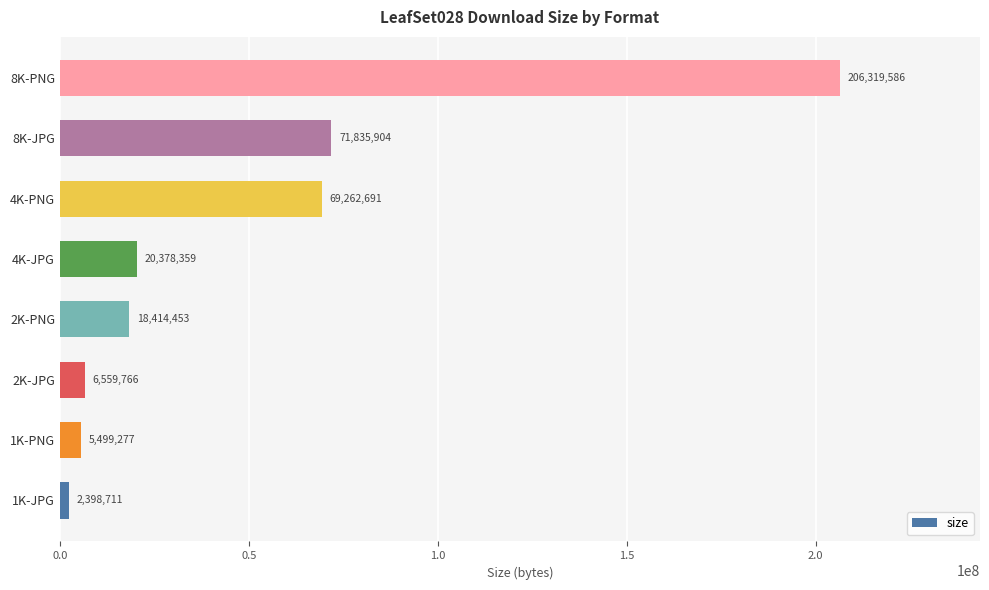

What is the change in value from 2K-JPG to 4K-JPG?

+13818593